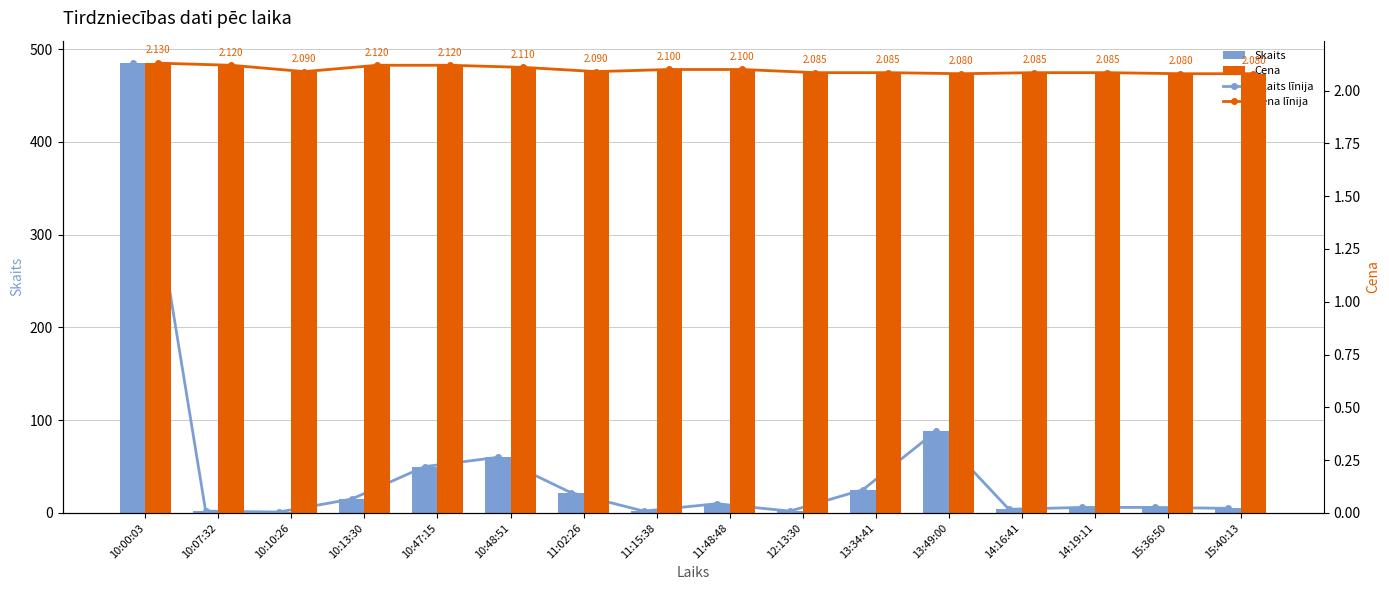

At which label does Skaits līnija first exceed 10?

10:00:03